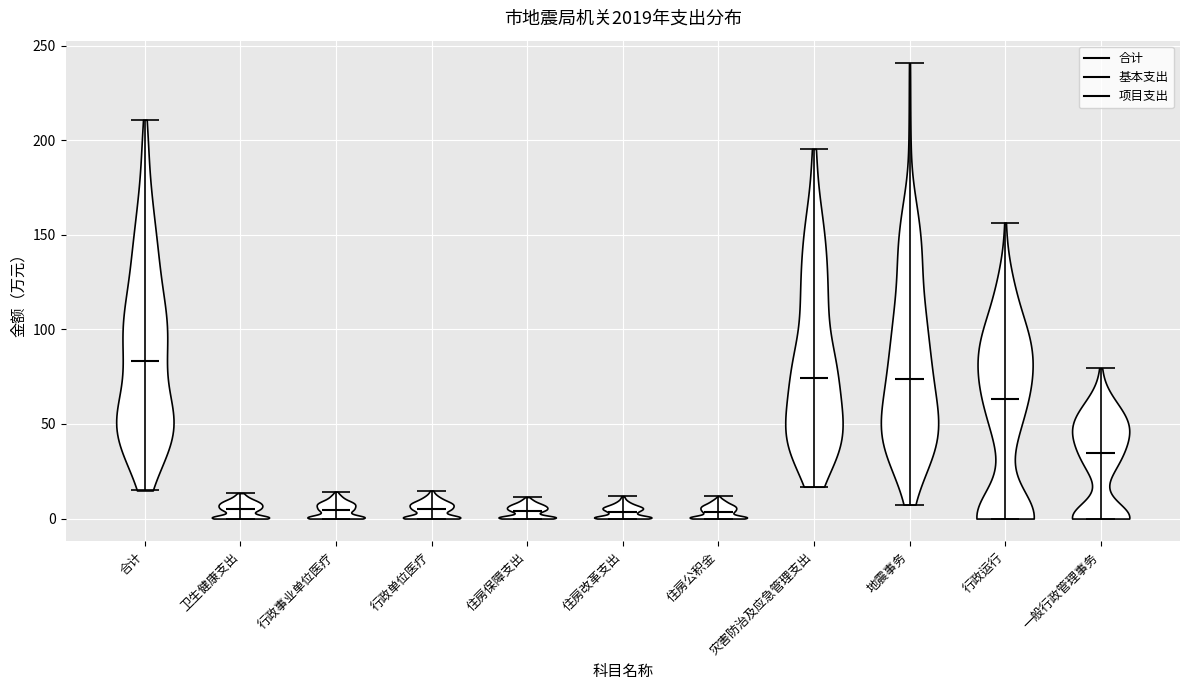

Reading left to right, read every violin against the y-axis: where its median line is, and the lowest and highest points it reaches. The values are not printed on the chart, so give them approximately, as read against the axis.

合计: median line 85, lowest point 15, highest point 210
卫生健康支出: median line 5, lowest point 0, highest point 15
行政事业单位医疗: median line 5, lowest point 0, highest point 15
行政单位医疗: median line 5, lowest point 0, highest point 15
住房保障支出: median line 5, lowest point 0, highest point 10
住房改革支出: median line 5, lowest point 0, highest point 10
住房公积金: median line 5, lowest point 0, highest point 10
灾害防治及应急管理支出: median line 75, lowest point 15, highest point 195
地震事务: median line 75, lowest point 5, highest point 240
行政运行: median line 65, lowest point 0, highest point 155
一般行政管理事务: median line 35, lowest point 0, highest point 80